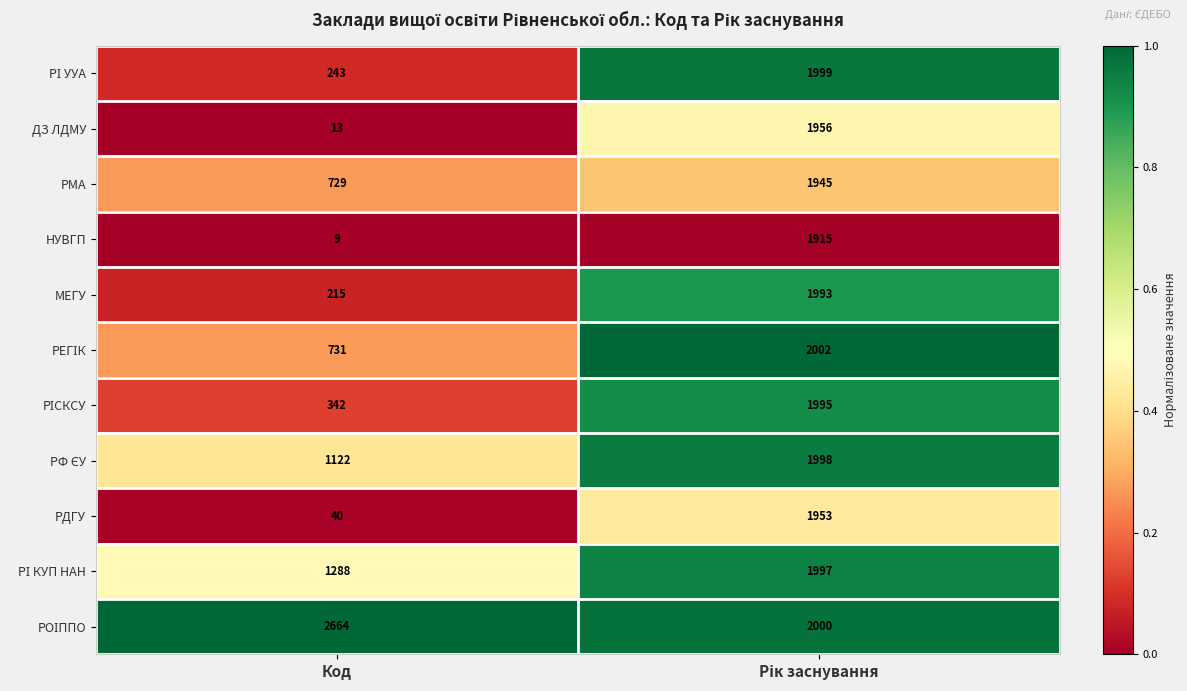

The РДГУ series shows 40 at Код. True or false?

True